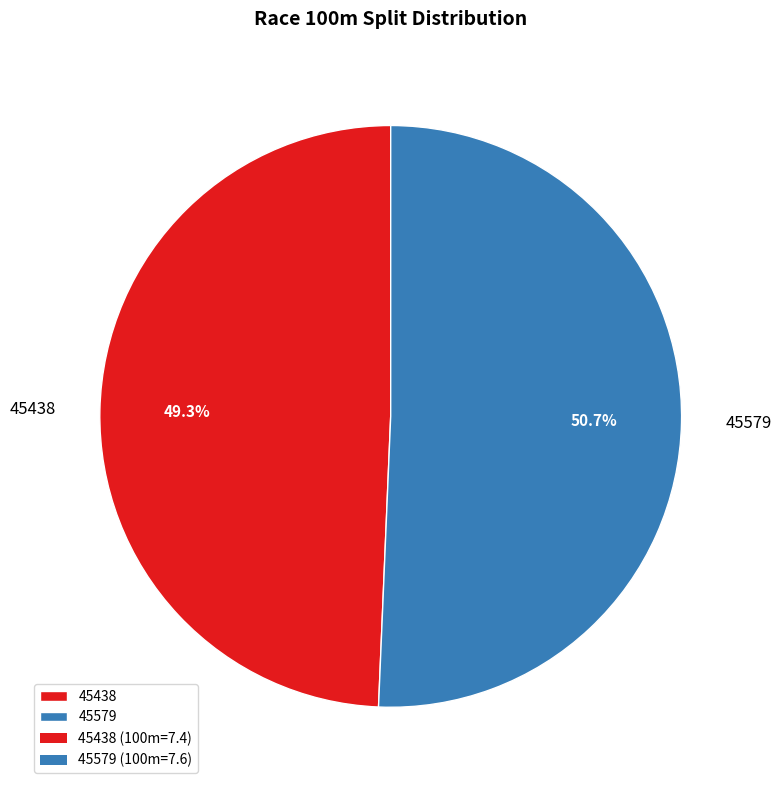

What percentage is NOT represented by 45579?

49.3%